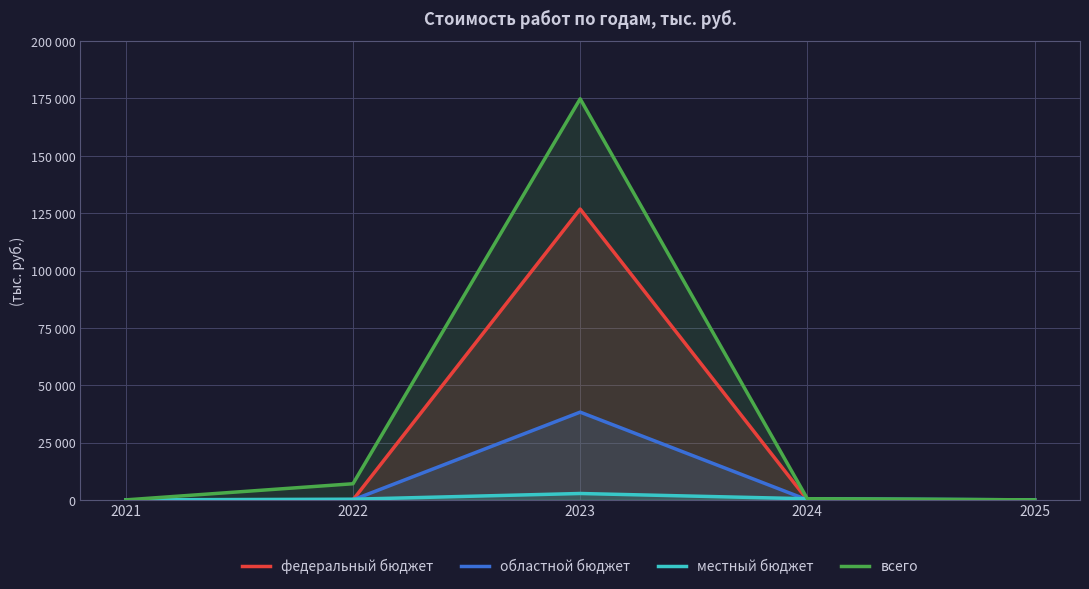

At which label is всего closest to 87426?

2022